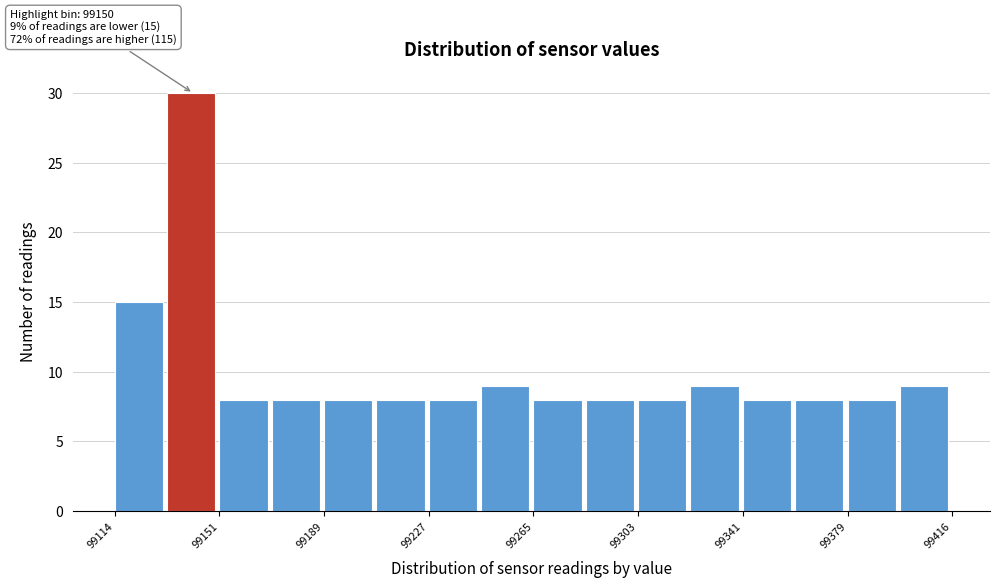

Read against the x-axis, roughly where is the centre of the tallest bar?

99140